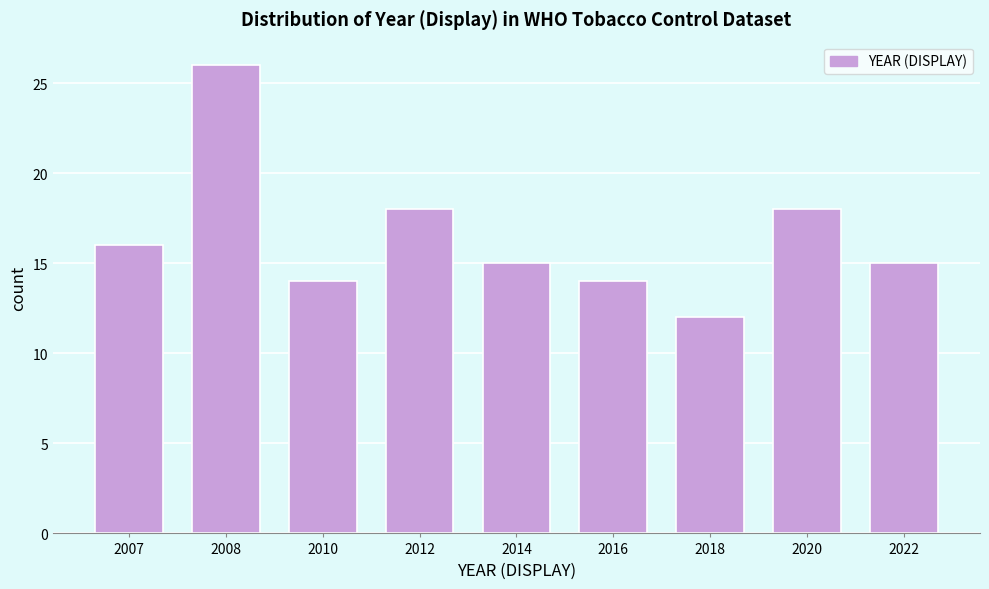

Reading right to left, list all the values displayed in this chart.

15	18	12	14	15	18	14	26	16